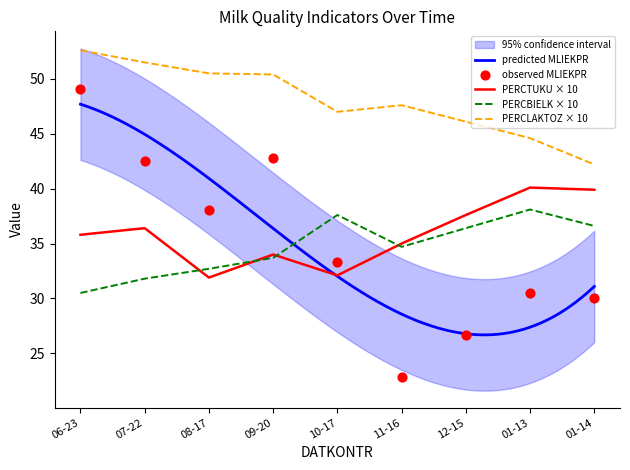

Which series has the largest Y range (max minus min)?

MLIEKPR